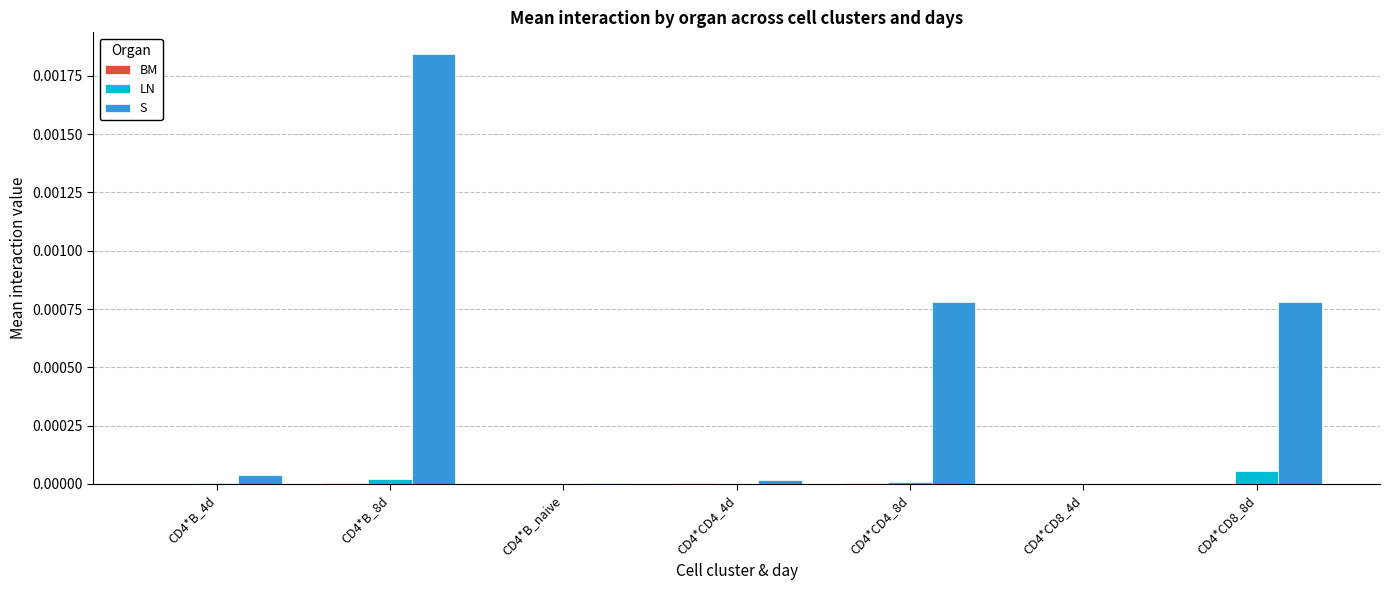

Is the value of S at CD4*CD4_8d greater than the value of LN at CD4*B_4d?

Yes